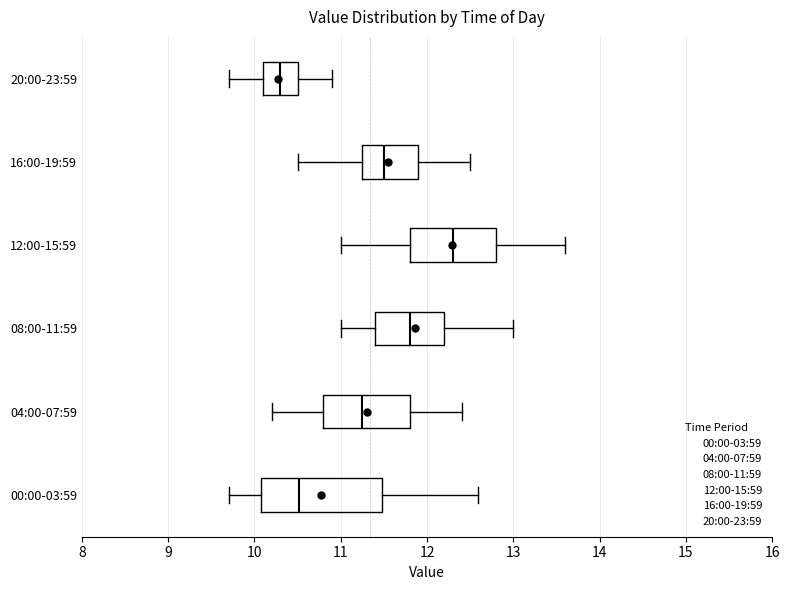

Reading bottom to top, read every box against the x-axis: the position of its median line, the range the box covers, and the ends of its whiskers. The values are not printed on the chart, so give them approximately, as read against the axis.

00:00-03:59: median 10.5, box 10.1 to 11.5, whiskers 9.7 to 12.6
04:00-07:59: median 11.3, box 10.8 to 11.8, whiskers 10.2 to 12.4
08:00-11:59: median 11.8, box 11.4 to 12.2, whiskers 11.0 to 13.0
12:00-15:59: median 12.3, box 11.8 to 12.8, whiskers 11.0 to 13.6
16:00-19:59: median 11.5, box 11.3 to 11.9, whiskers 10.5 to 12.5
20:00-23:59: median 10.3, box 10.1 to 10.5, whiskers 9.7 to 10.9